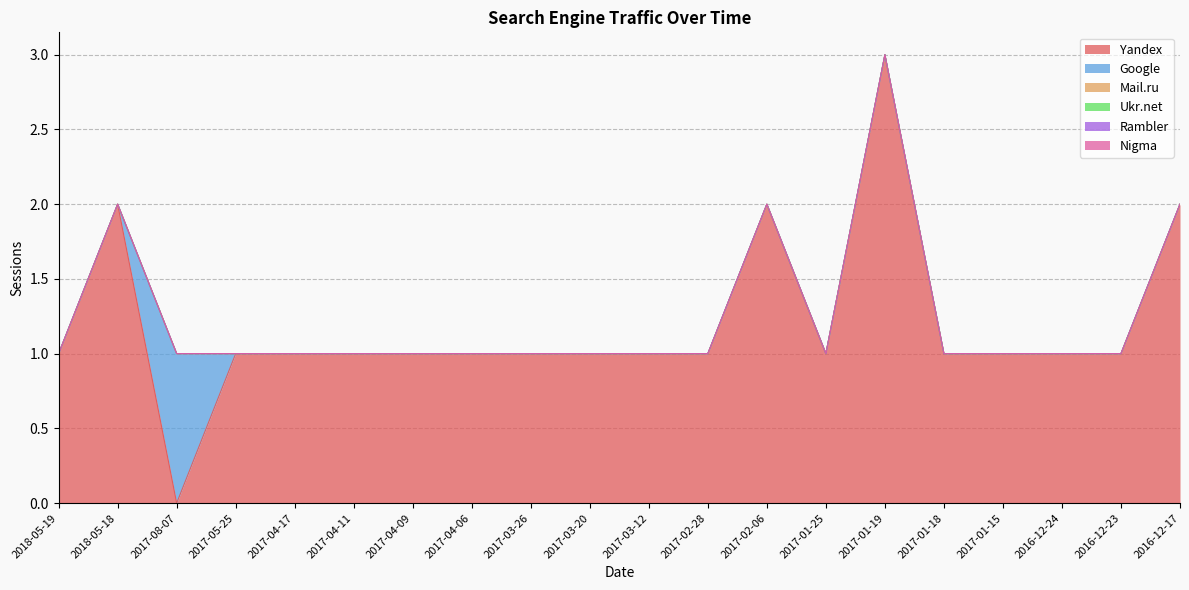

At which label is Ukr.net closest to 0?

2018-05-19